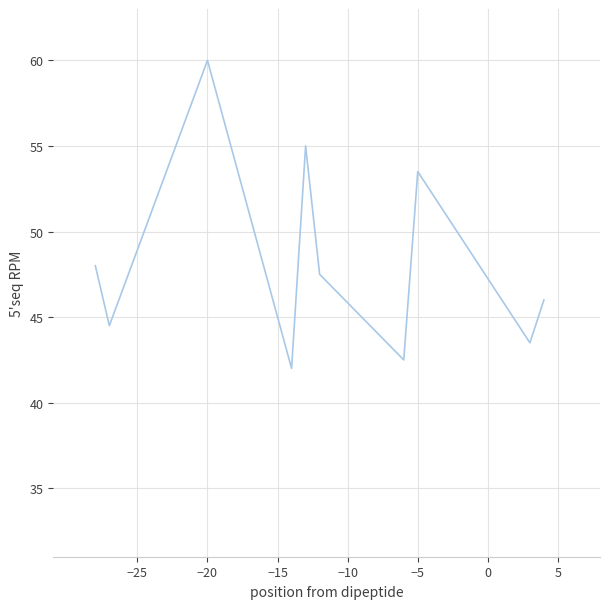

What is the minimum value shown in the chart?

42.0